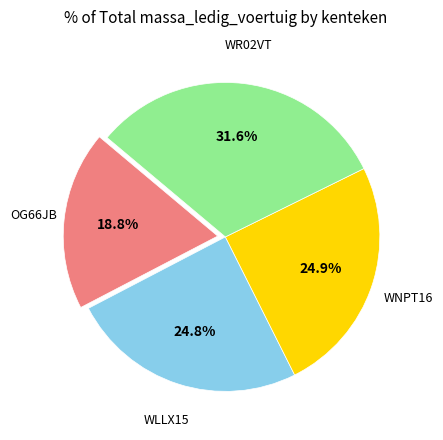

How many segments does this pie chart have?

4